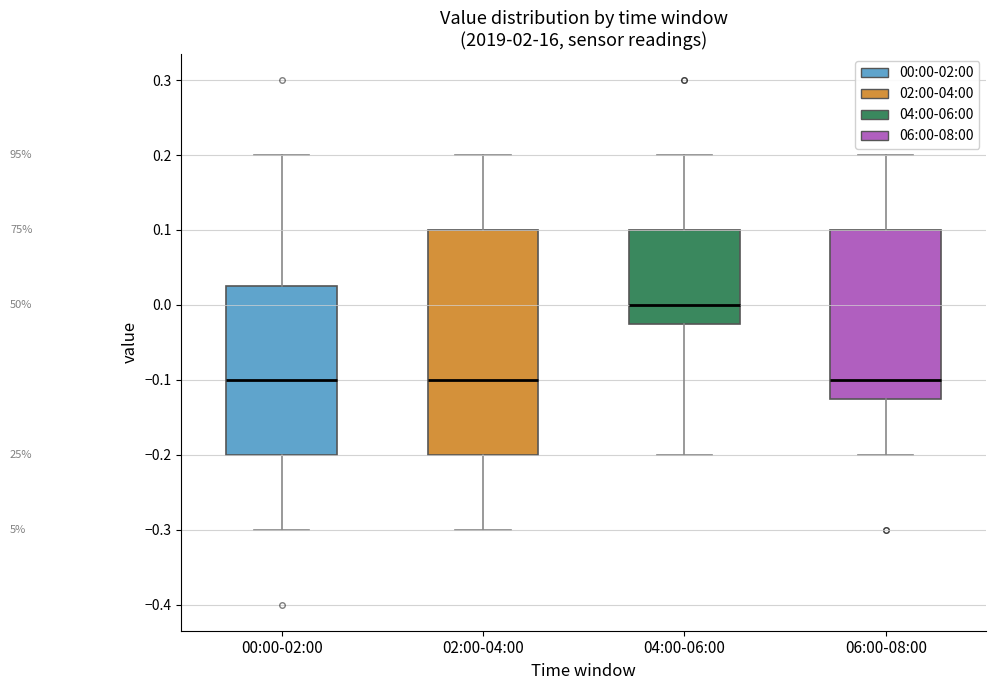

Reading left to right, read every box against the y-axis: the position of its median line, the range the box covers, and the ends of its whiskers. The values are not printed on the chart, so give them approximately, as read against the axis.

00:00-02:00: median -0.10, box -0.20 to 0.03, whiskers -0.30 to 0.20
02:00-04:00: median -0.10, box -0.20 to 0.10, whiskers -0.30 to 0.20
04:00-06:00: median 0.00, box -0.02 to 0.10, whiskers -0.20 to 0.20
06:00-08:00: median -0.10, box -0.12 to 0.10, whiskers -0.20 to 0.20